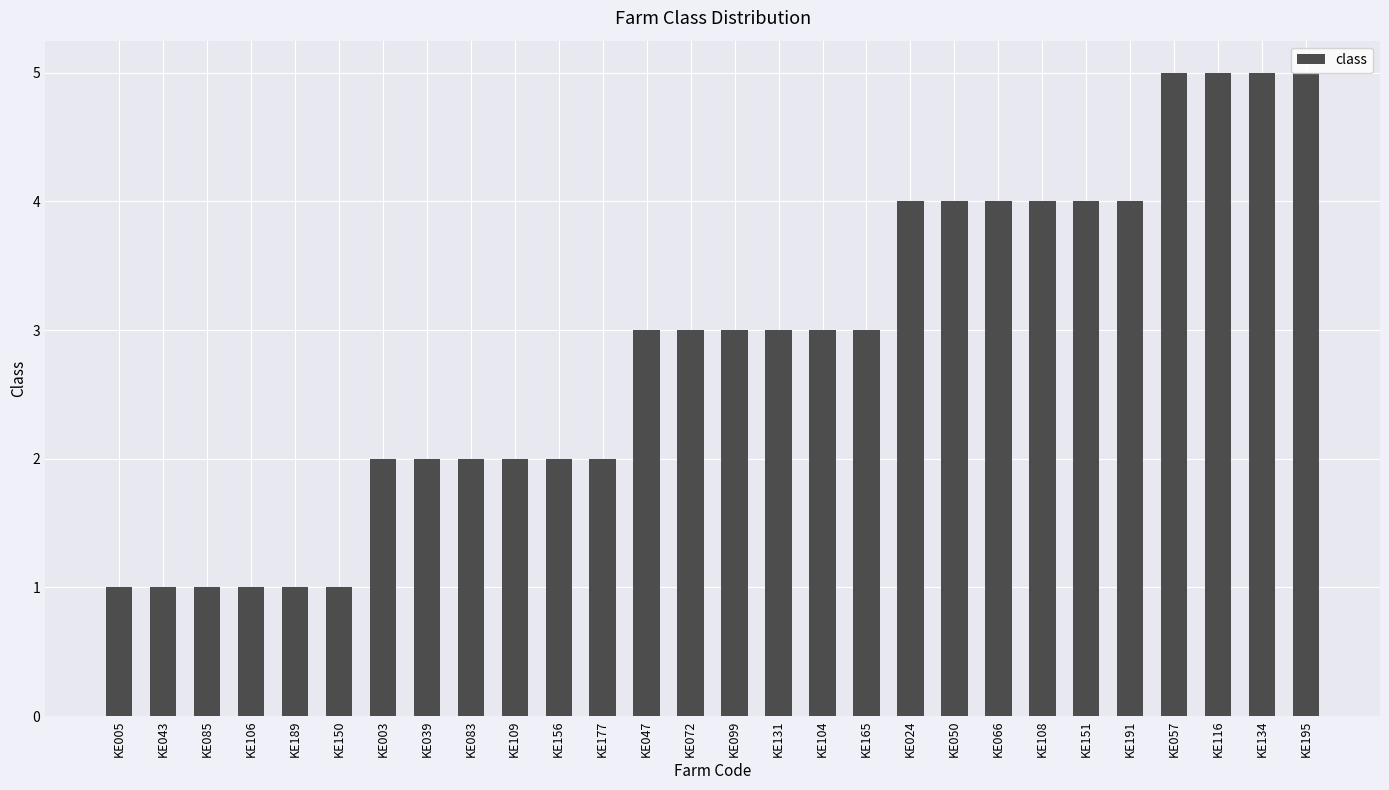

What is the sum of all values?

80